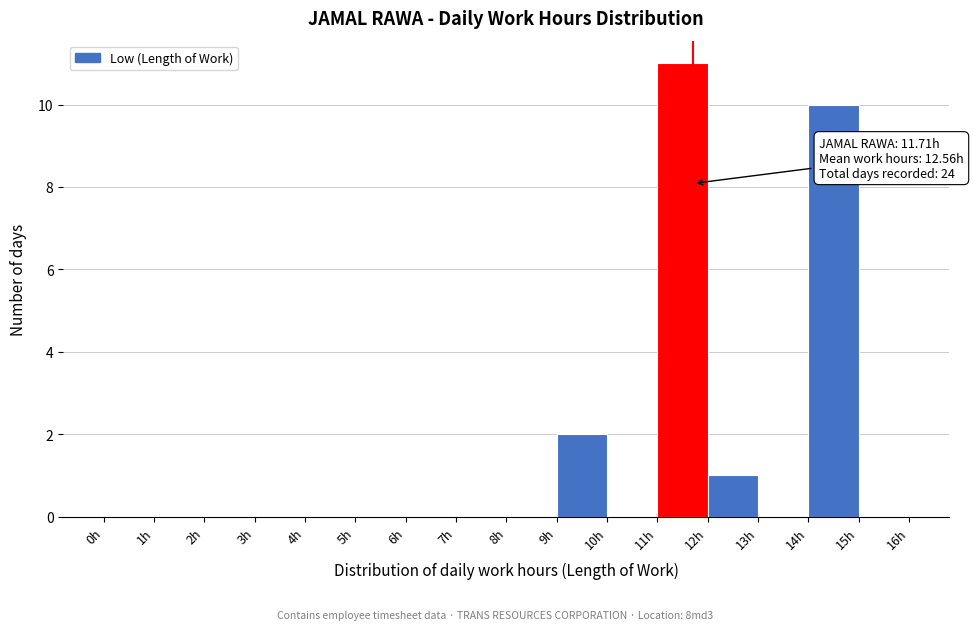

Which range on the x-axis has the tallest bar?

11 to 12